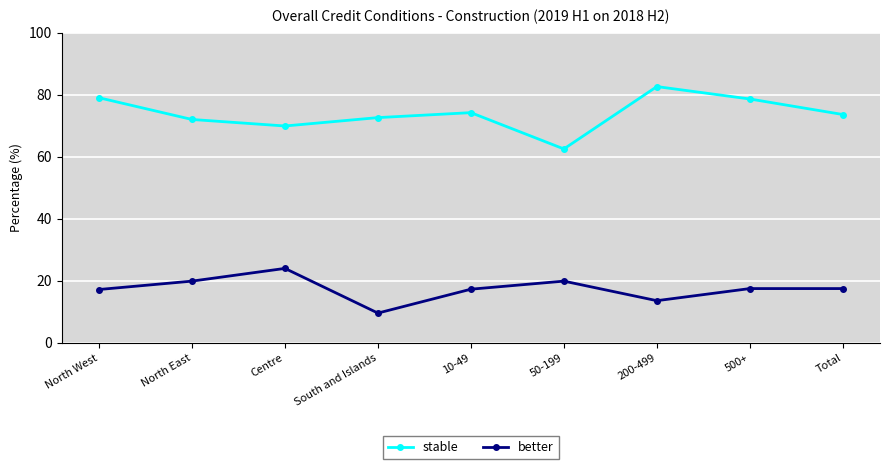

At 200-499, list the series in order from smallest to largest.

better, stable